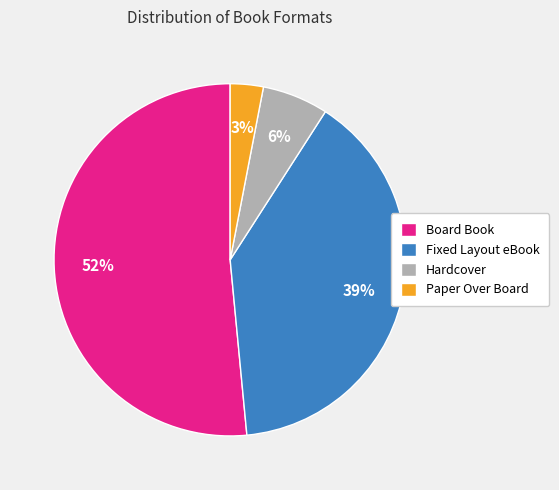

Does any single category account for the majority?

Yes